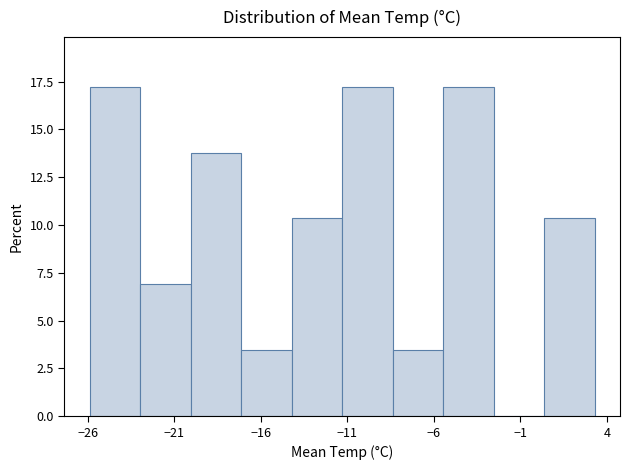

Reading left to right, transcribe this chart: for each bar, give the range it covers on the x-axis and its height. Neither the bar edges nor the heights are printed on the chart, so give them approximately, as read against the axes.

-26.0 to -23.0: 17.0
-23.0 to -20.0: 7.0
-20.0 to -17.0: 14.0
-17.0 to -14.0: 3.5
-14.0 to -11.5: 10.5
-11.5 to -8.5: 17.0
-8.5 to -5.5: 3.5
-5.5 to -2.5: 17.0
-2.5 to 0.5: 0
0.5 to 3.5: 10.5